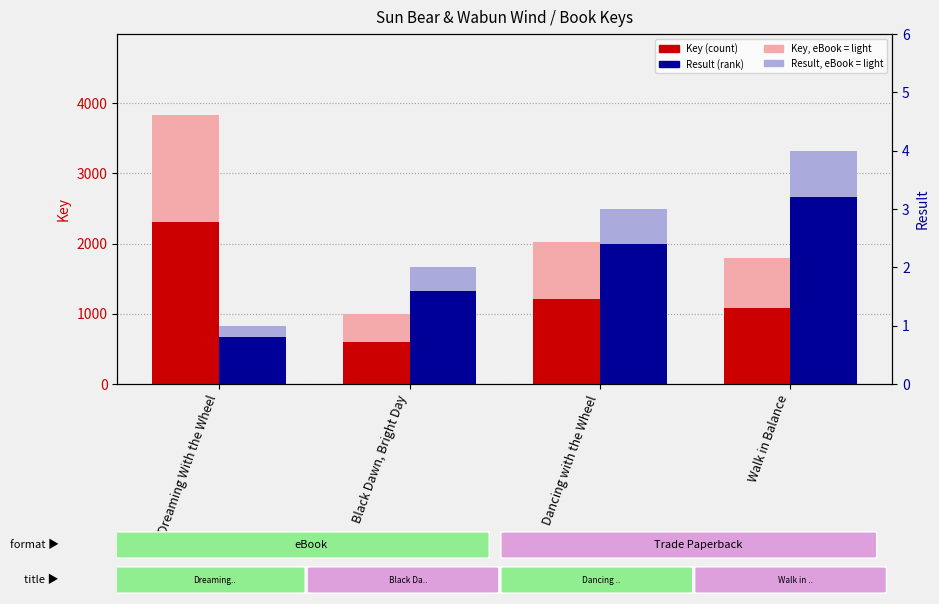

Is it true that Result (rank) equals 1.6 at Black Dawn, Bright Day?

True